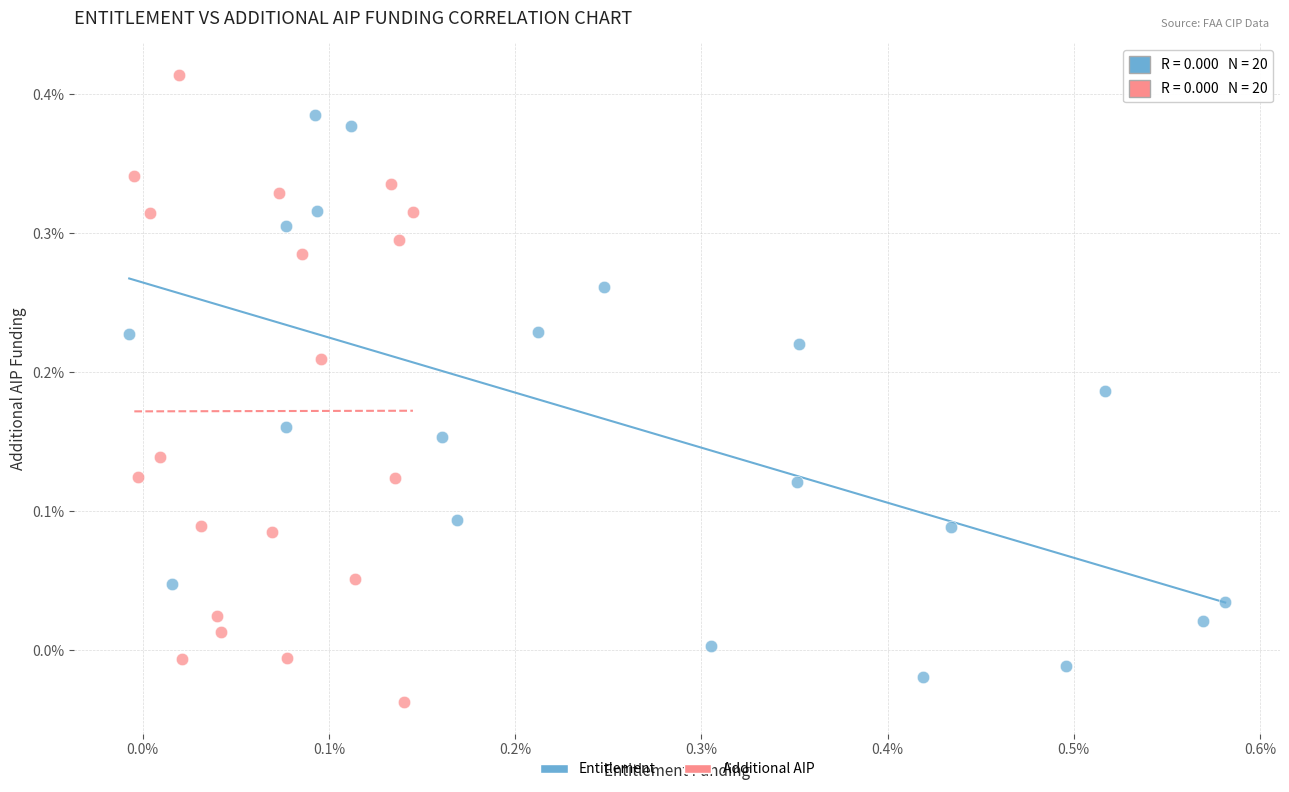

Which series has the widest spread of Y values?

Additional AIP